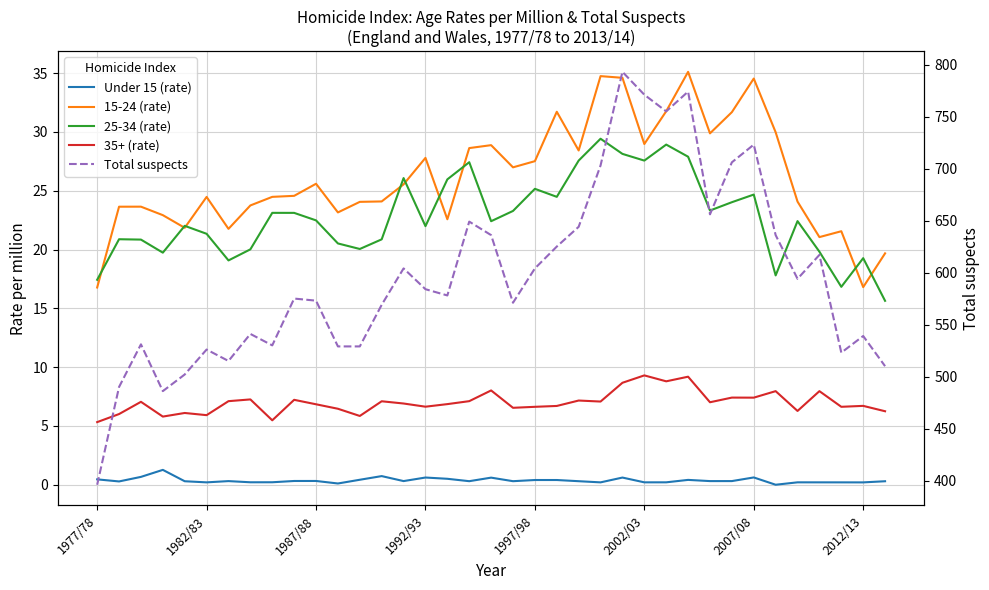

At 29, list the series in order from largest to smallest.

Total suspects, 15-24 (rate), 25-34 (rate), 35+ (rate), Under 15 (rate)